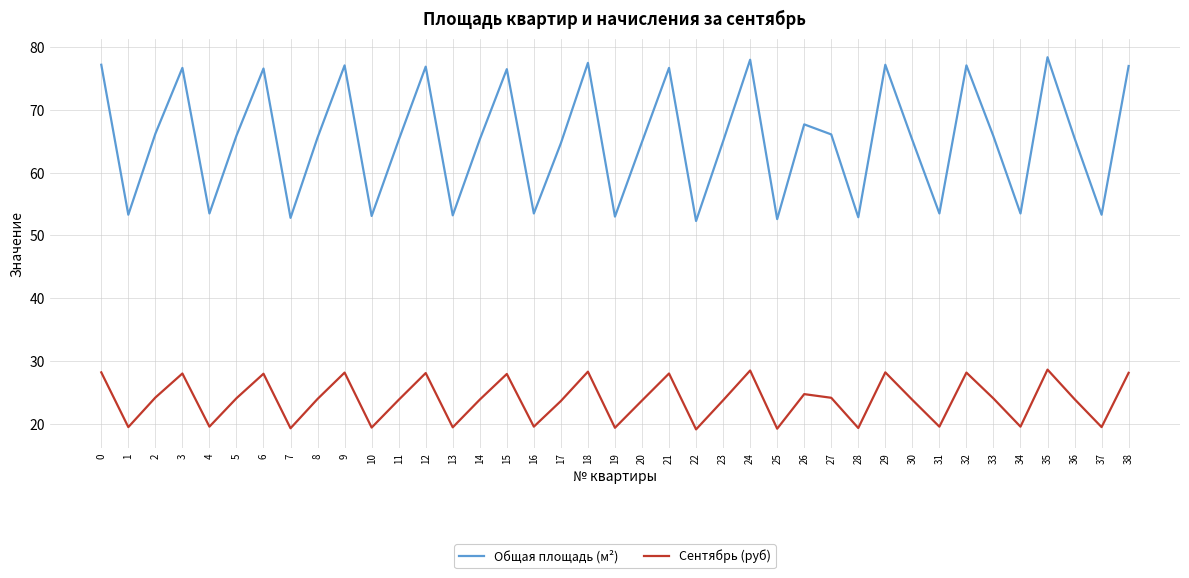

True or false: Общая площадь (м²) and Сентябрь (руб) cross at least once.

False